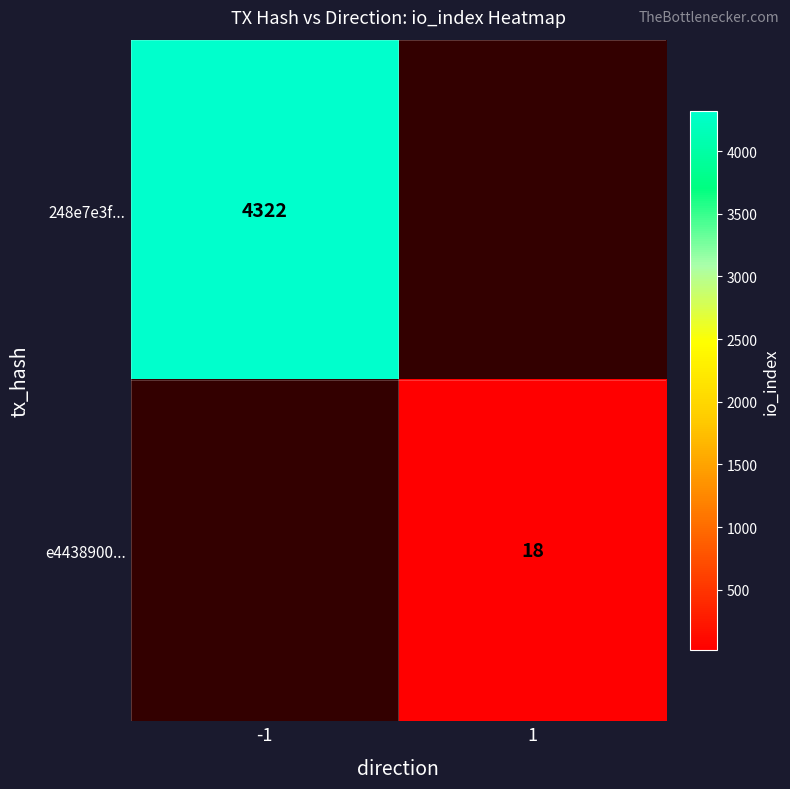

The value of e4438900... at 1 is 18. True or false?

True